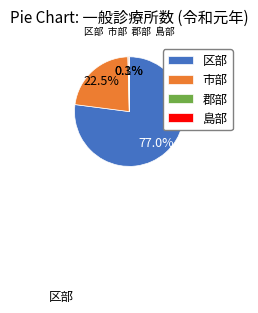

Is there a majority slice in this chart?

Yes